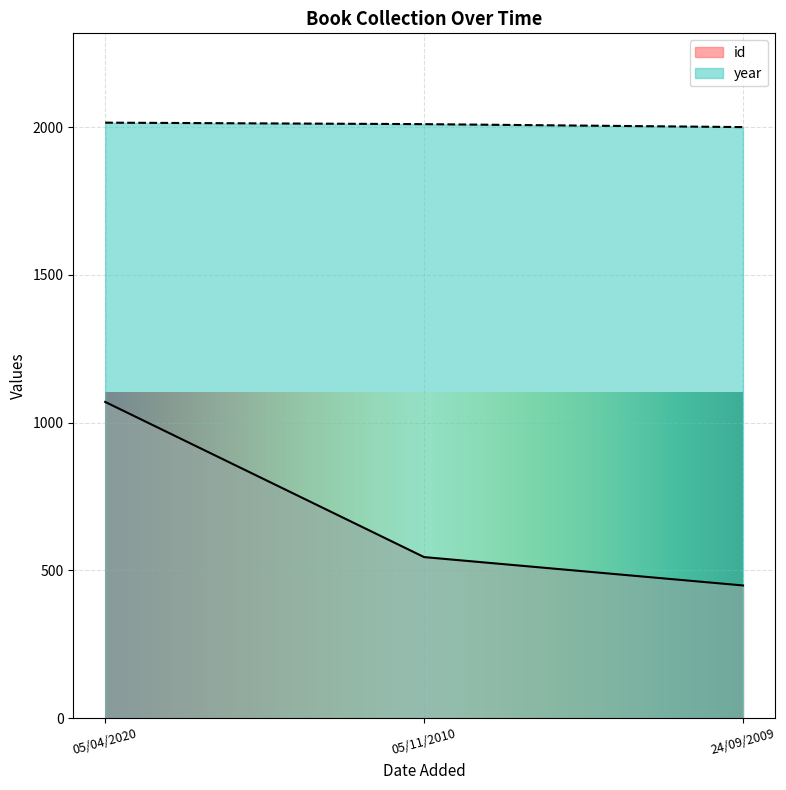

How many data points does each series have?

3